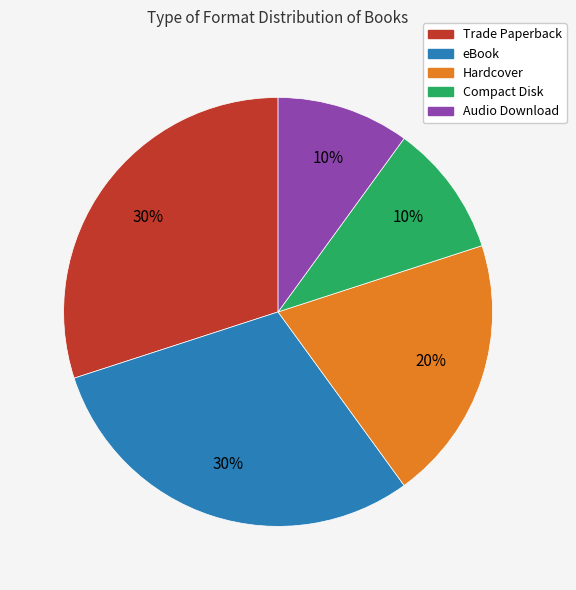

The eBook slice represents 30% of the pie. True or false?

True